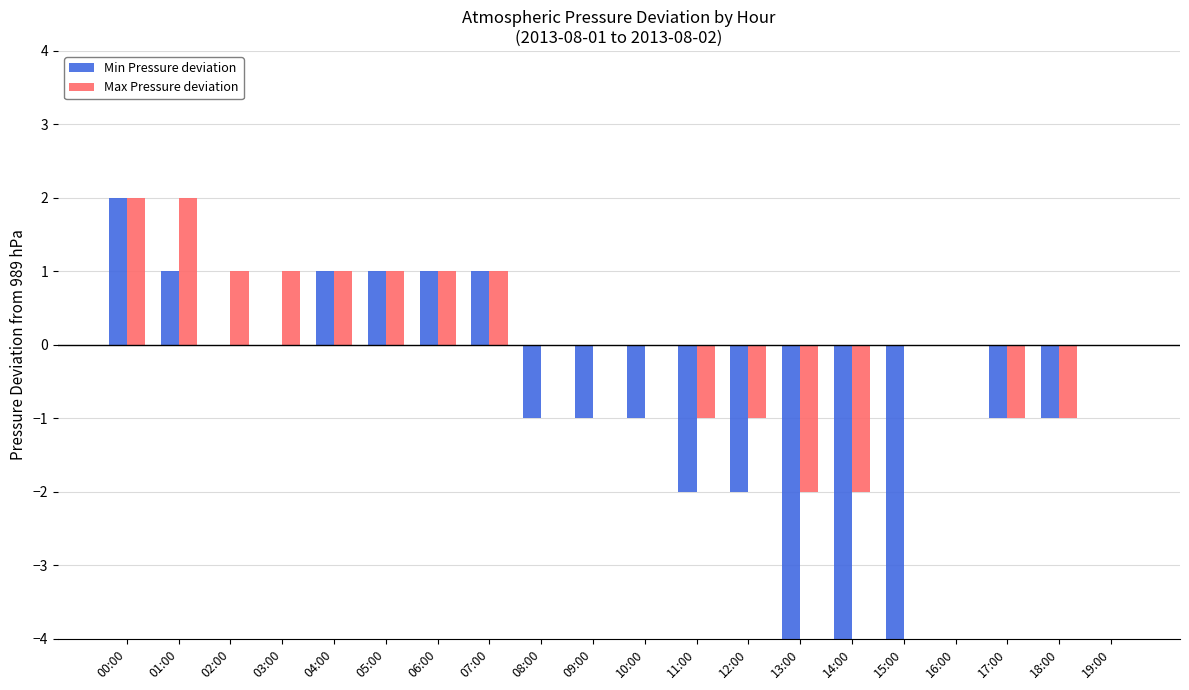

Reading left to right, list all the values displayed in this chart.

Min Pressure deviation: 2	1	0	0	1	1	1	1	-1	-1	-1	-2	-2	-5	-5	-5	0	-1	-1	0
Max Pressure deviation: 2	2	1	1	1	1	1	1	0	0	0	-1	-1	-2	-2	0	0	-1	-1	0